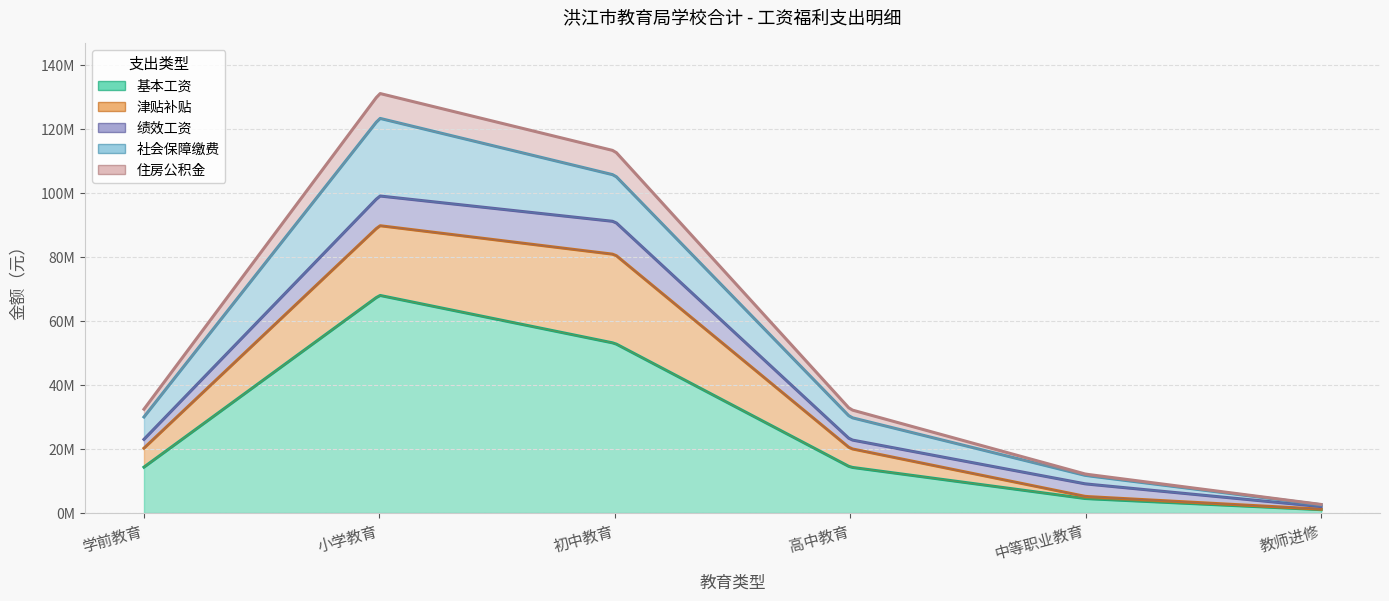

What position from the left is 学前教育?

1